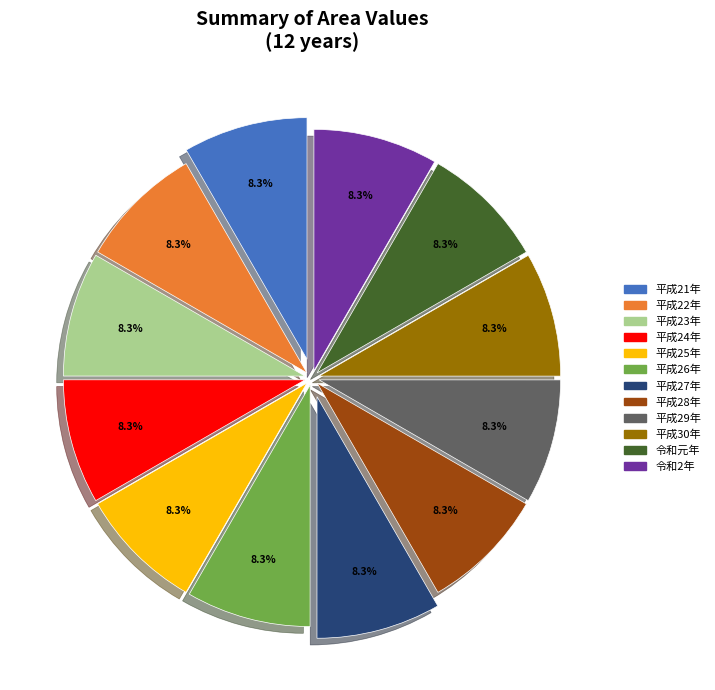

Is there a majority slice in this chart?

No